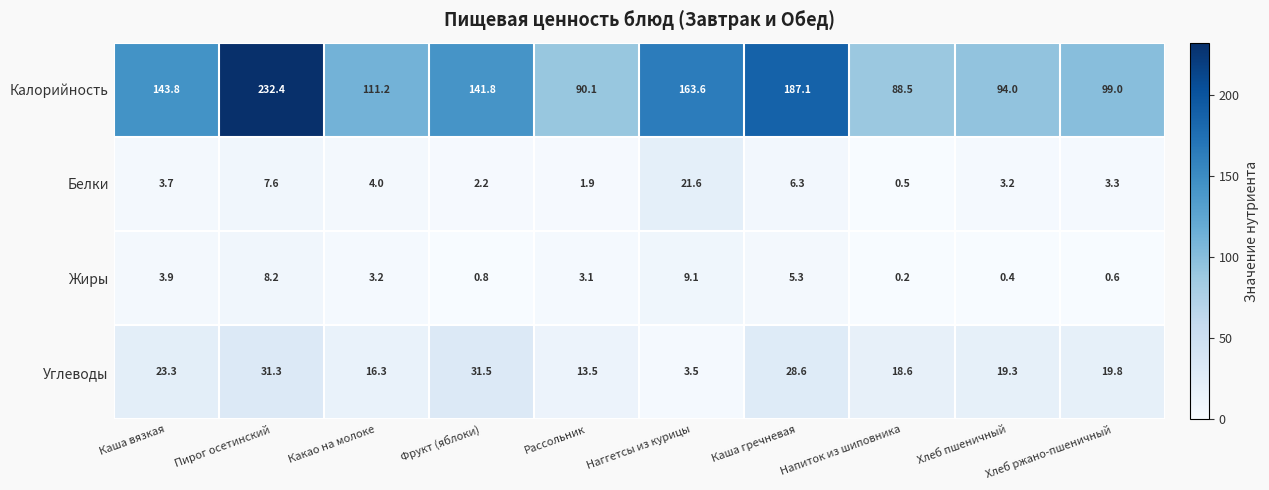

Which series has the largest total across all categories?

Калорийность